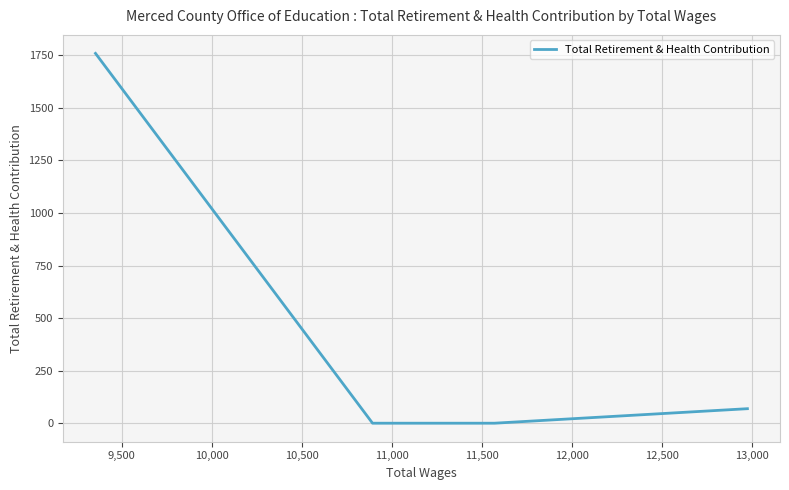

Between 9,500 and 10,000, which is larger?

9,500